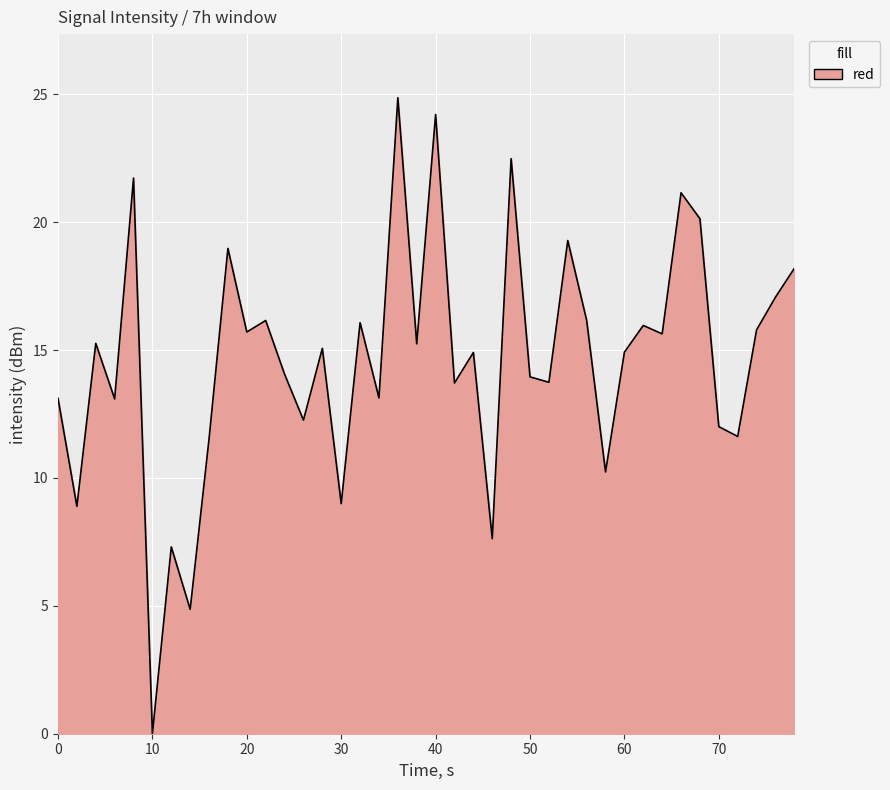

What is the difference between the maximum and minimum values?

24.9